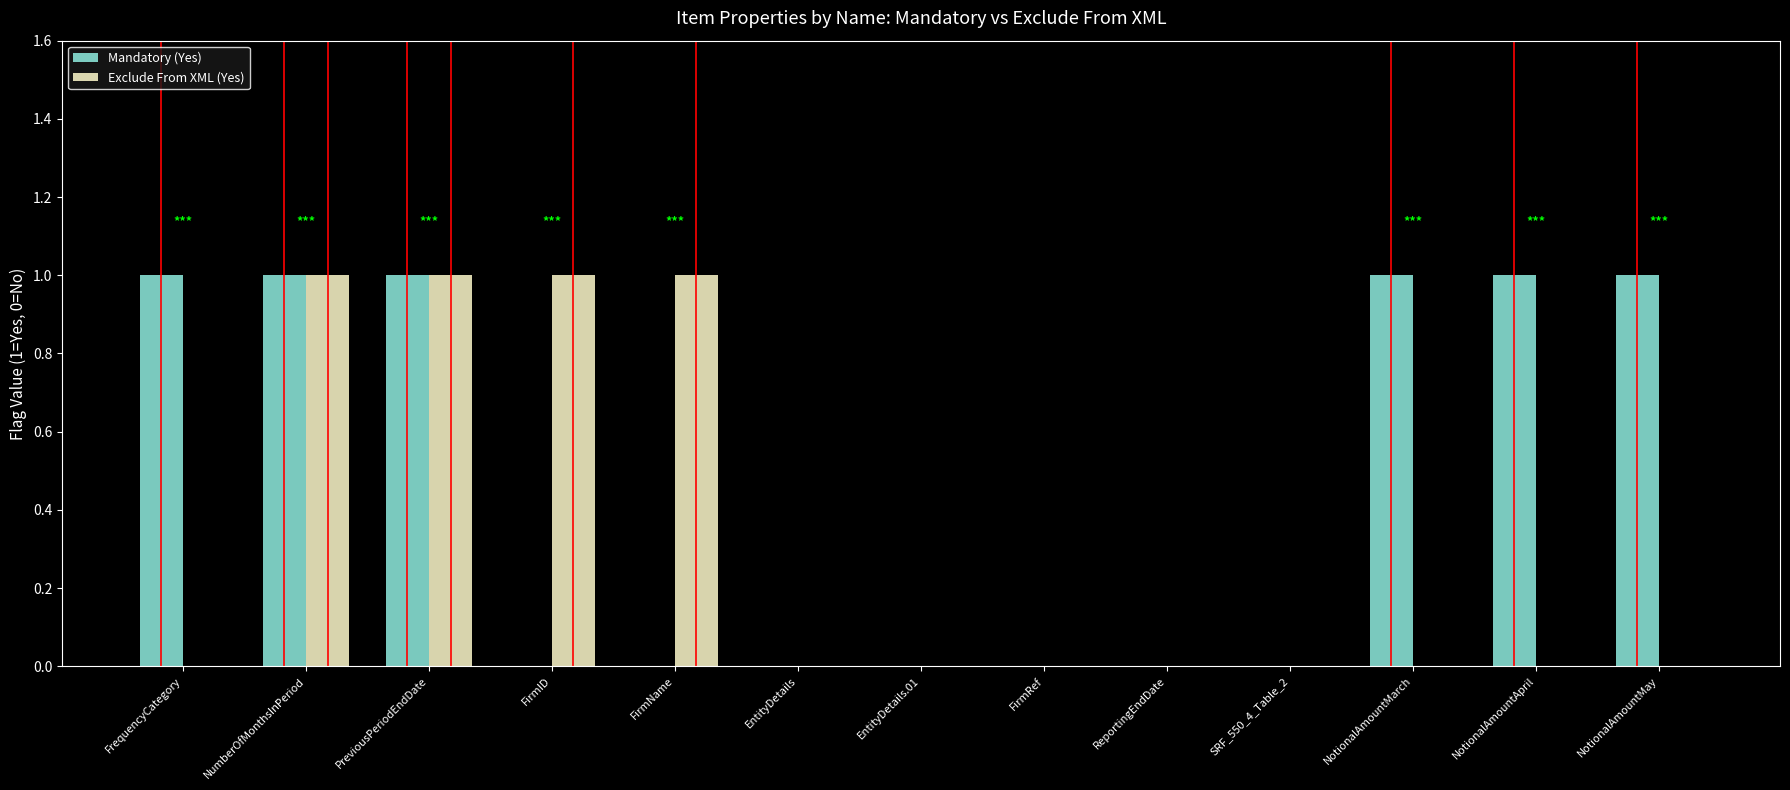

Reading left to right, transcribe all the data shown in this chart.

Mandatory (Yes): 1	1	1	0	0	0	0	0	0	0	1	1	1
Exclude From XML (Yes): 0	1	1	1	1	0	0	0	0	0	0	0	0